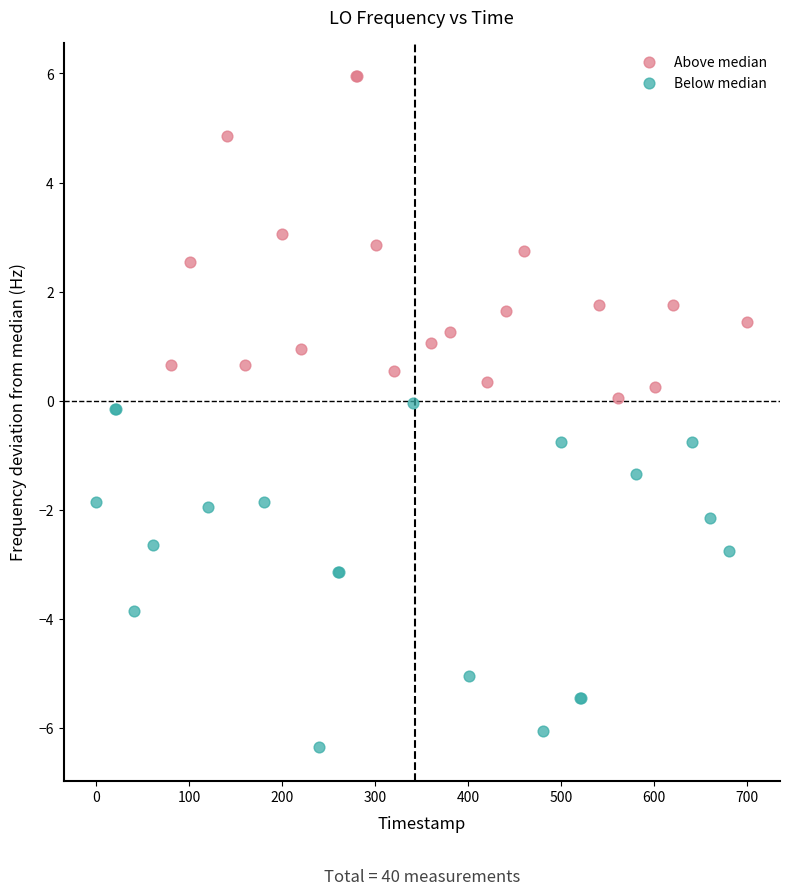

Which series reaches the minimum Y coordinate?

Below median